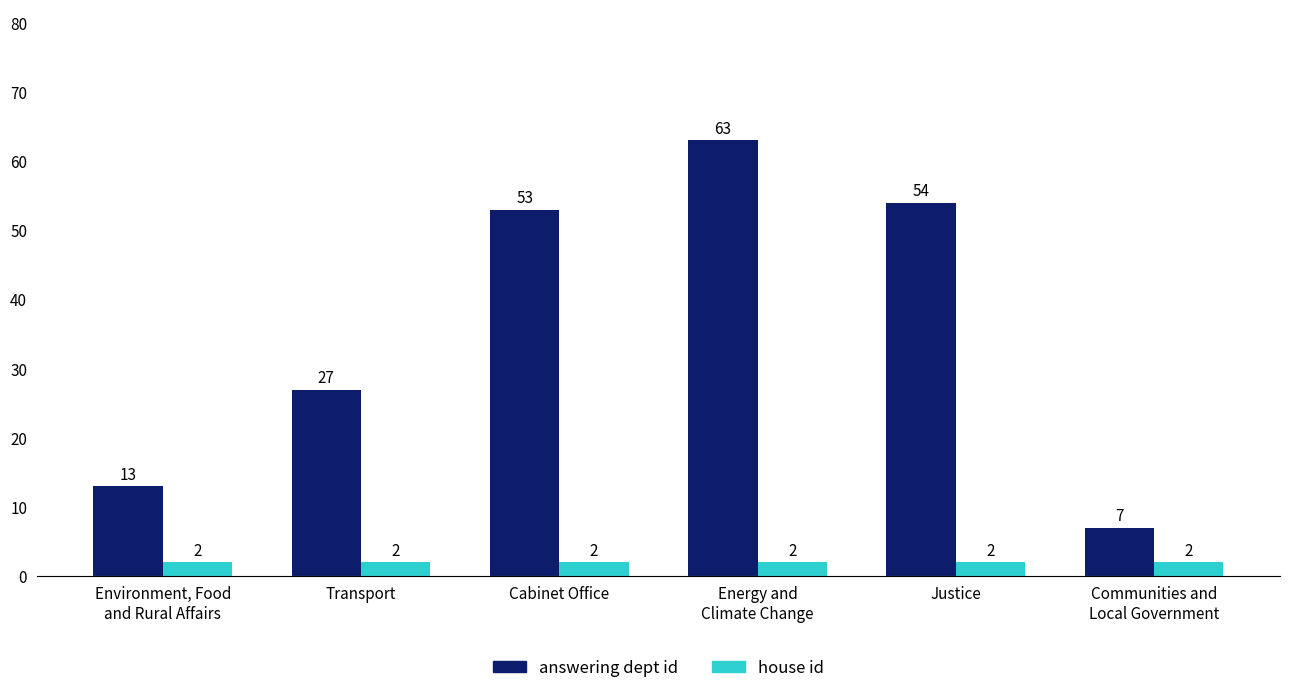

What is the value of the answering dept id bar at the 4th from the left?

63